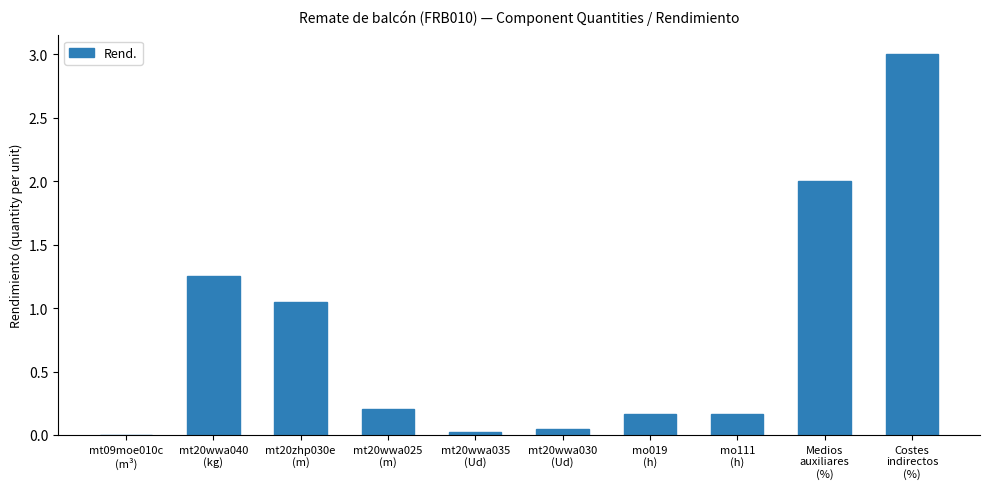

What is the greatest value displayed?

3.0